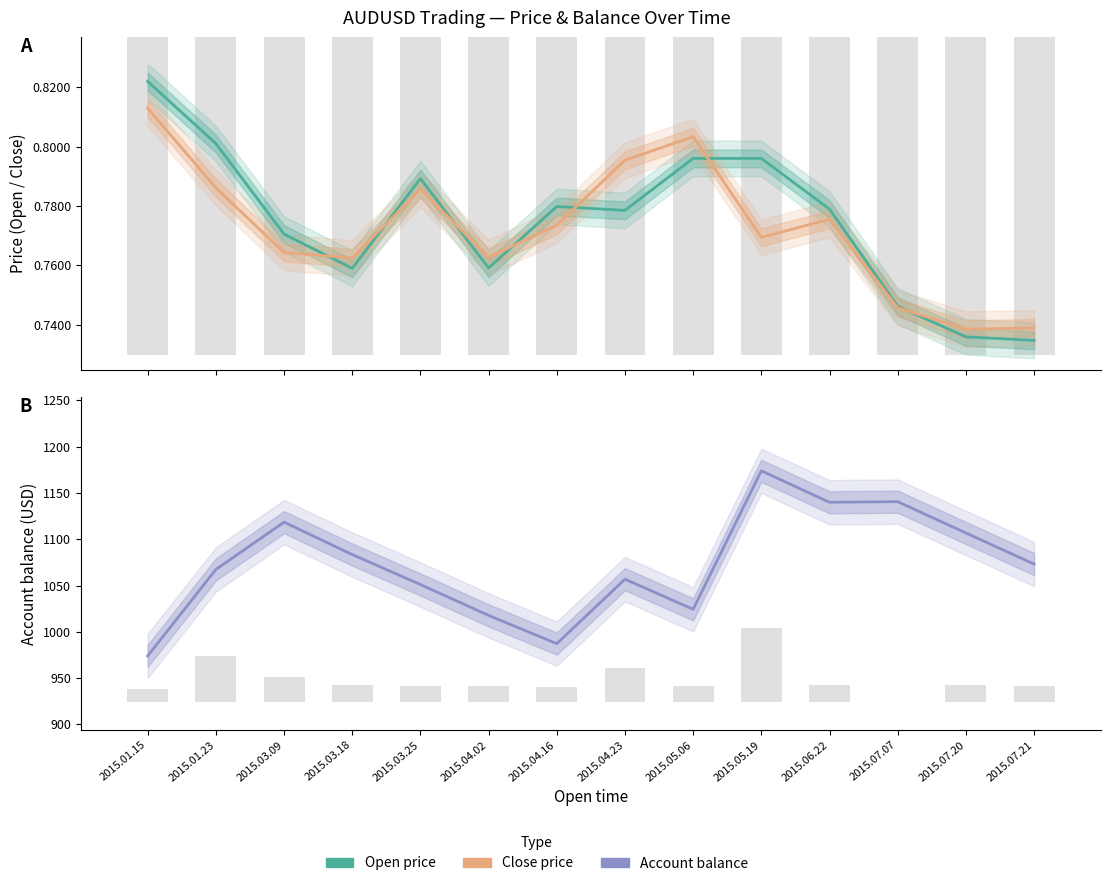

Is it true that Close price equals 1.1 at 2015.05.19?

False